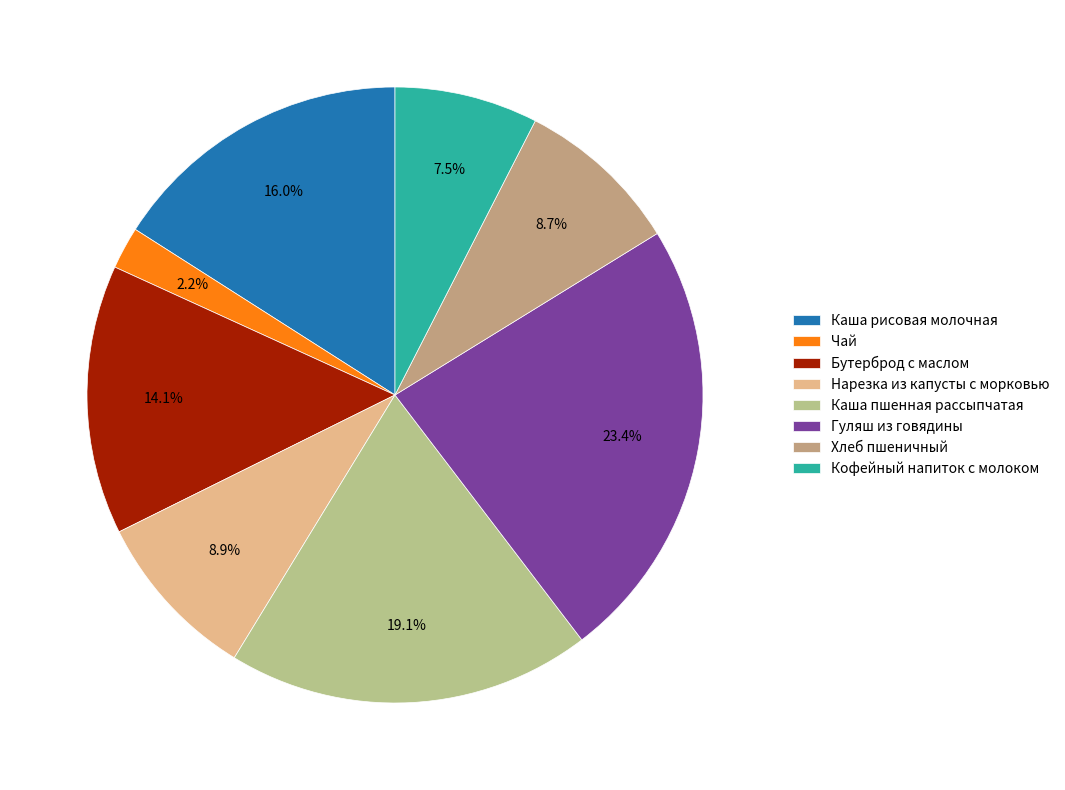

Is Каша рисовая молочная the majority of the pie?

No